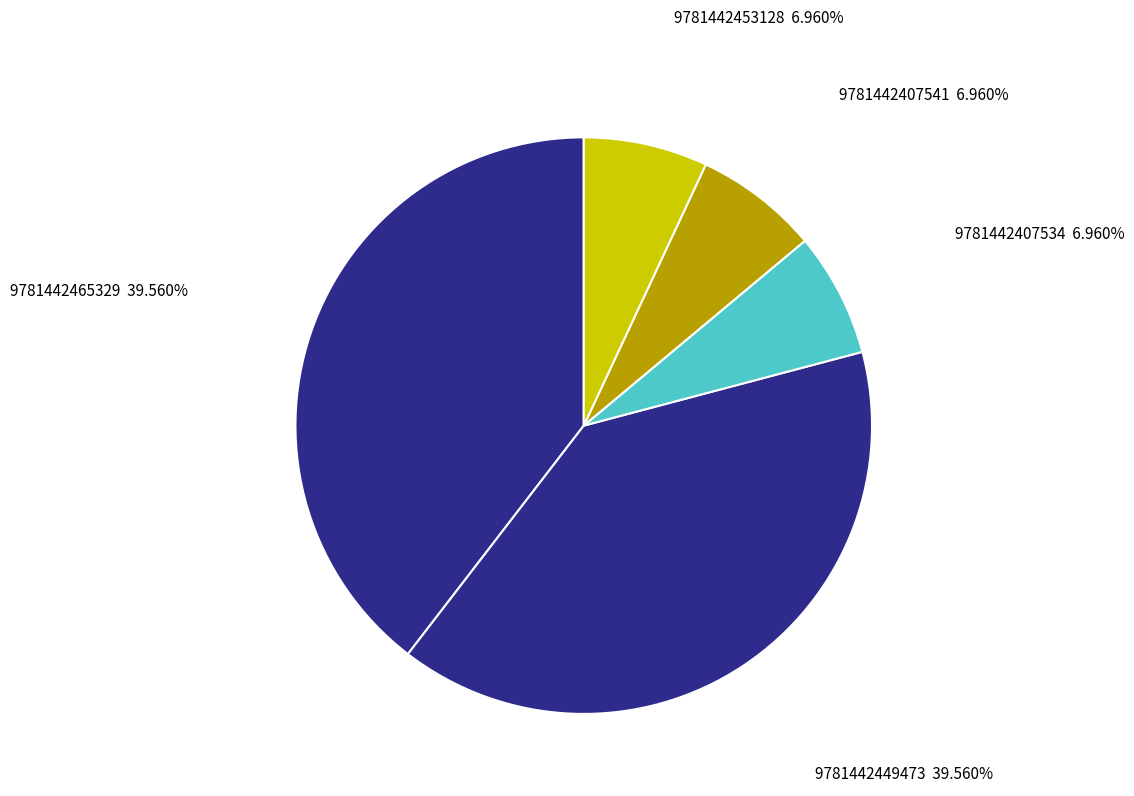

Does 9781442407534 represent more than half of the total?

No